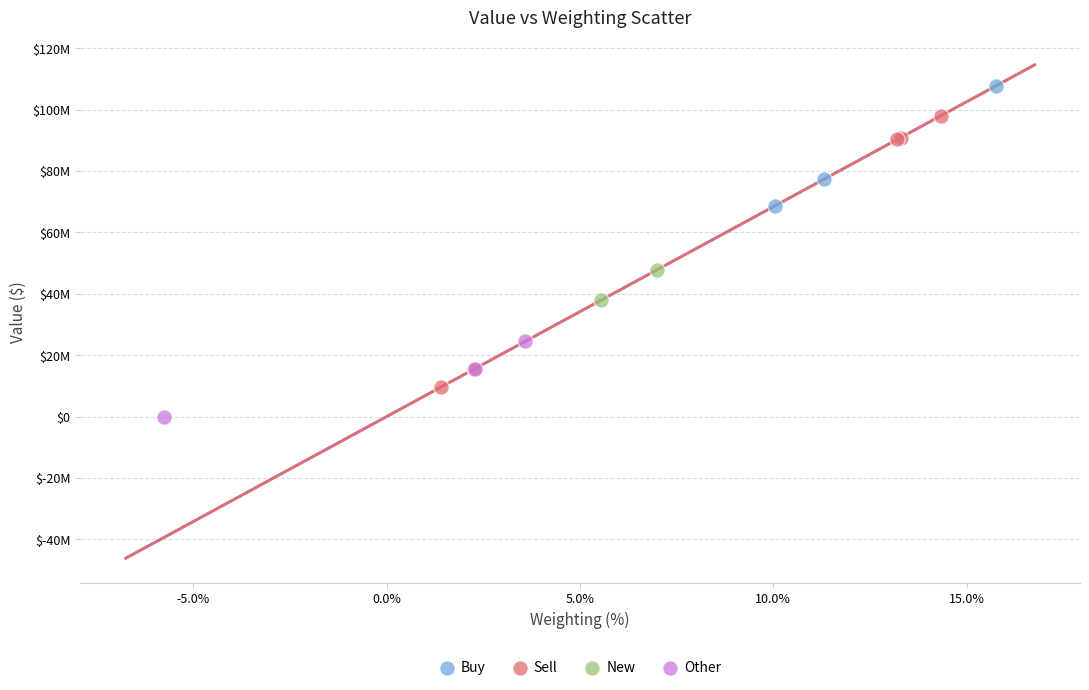

Which series contains the lowest Y value?

Other